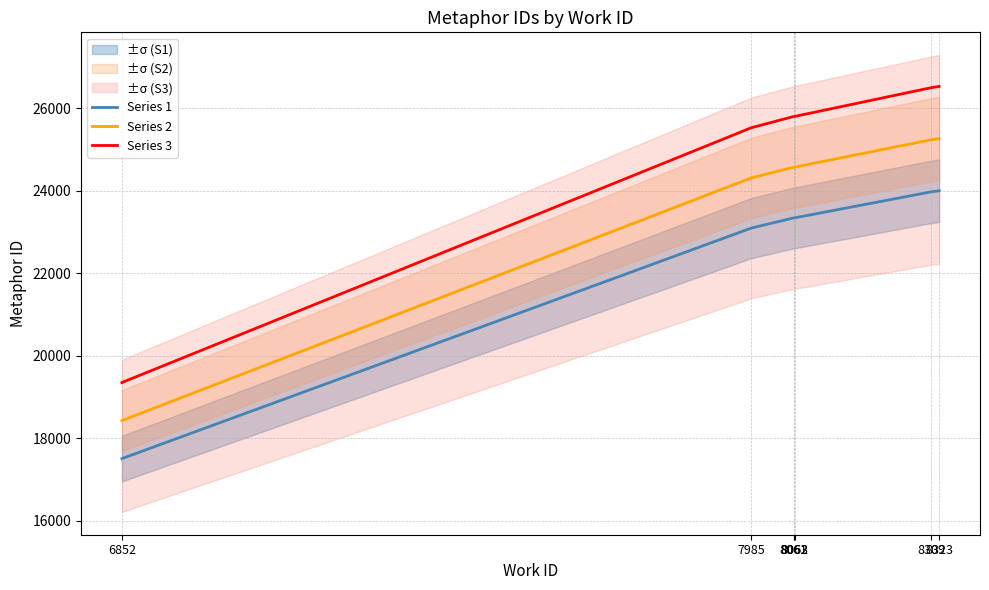

Rank the series by their maximum value, from highest to lowest.

Series 3, Series 2, Series 1